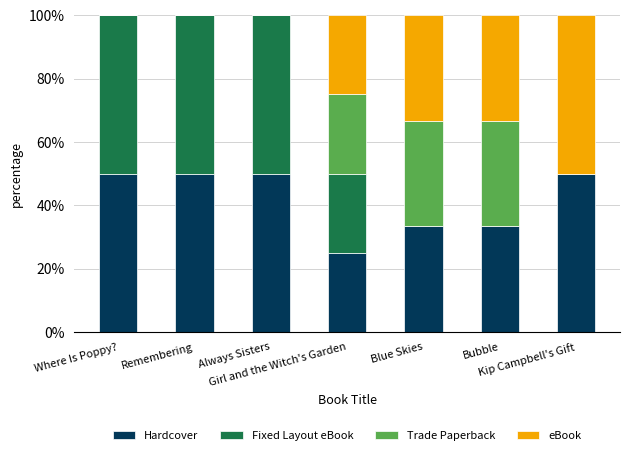

What is the highest value of the Hardcover series?

50.0